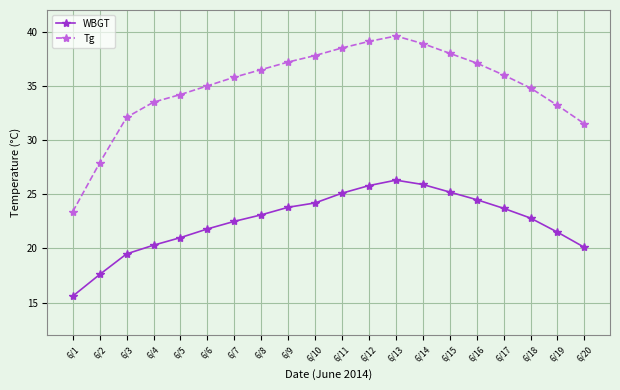

Rank the series by their maximum value, from lowest to highest.

WBGT, Tg